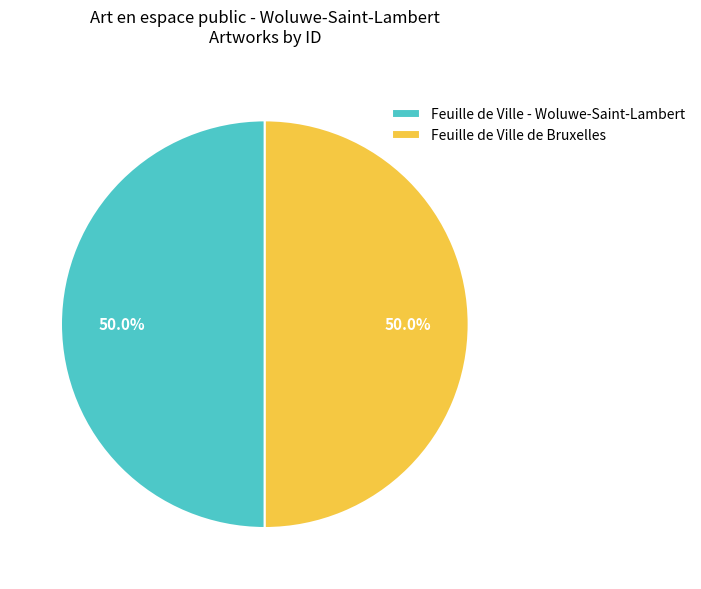

Count the number of slices in the pie.

2